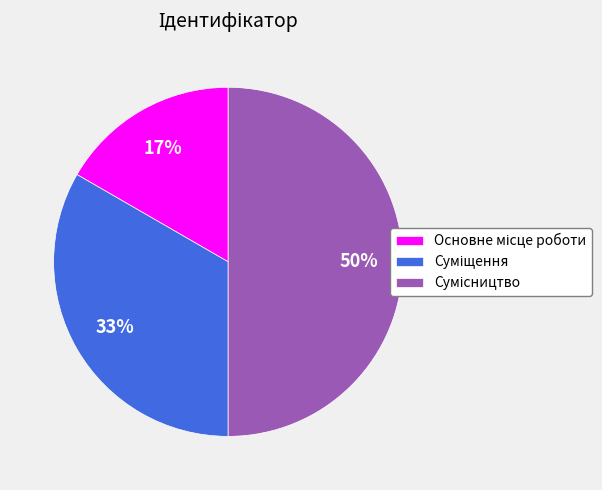

To the nearest percent, what is the average slice percentage?

33%